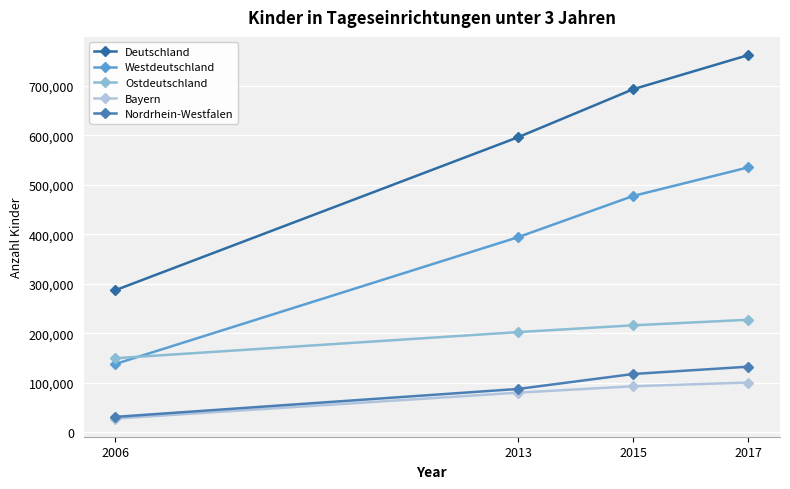

What is the spread (max minus min) of values at 2006?

259597